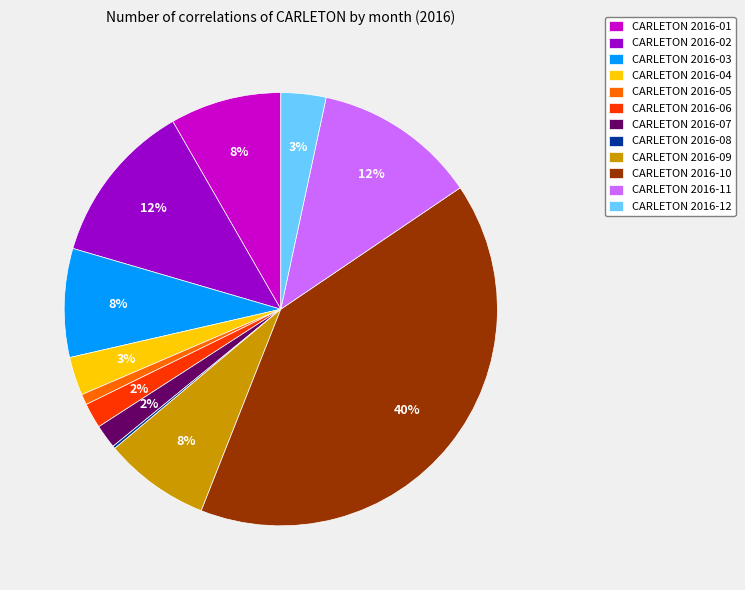

Does any single category account for the majority?

No